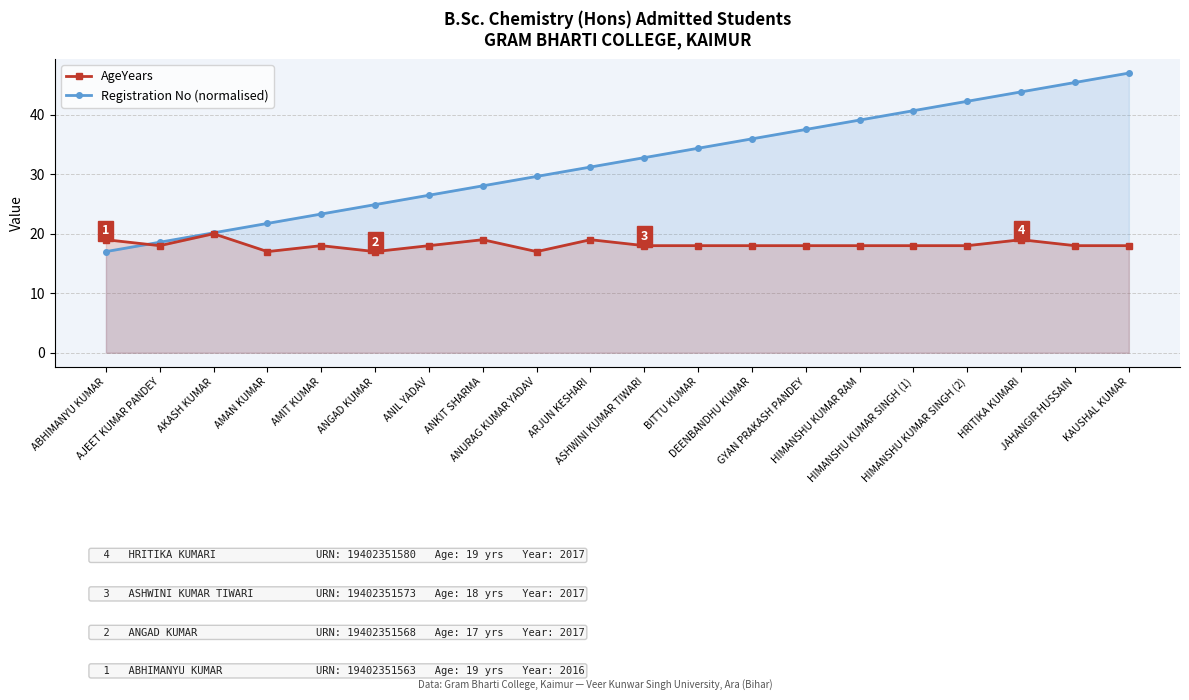

What is the value of the Registration No (normalised) point at the 17th from the left?

42.3